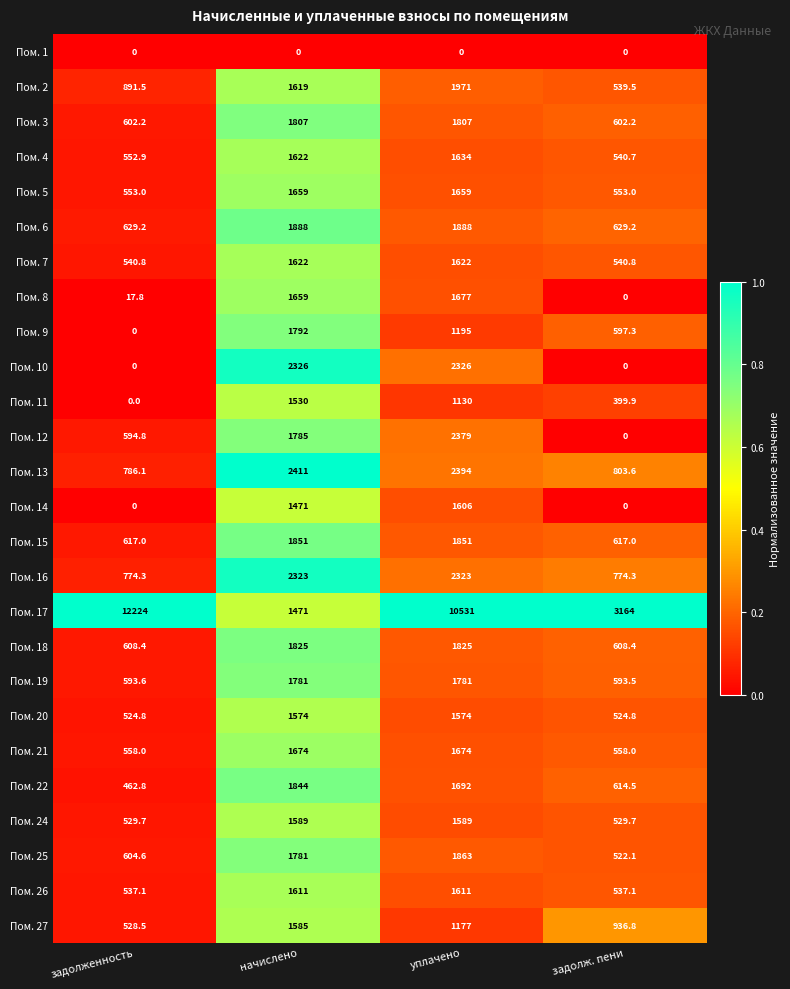

Rank the series by their maximum value, from highest to lowest.

Пом. 17, Пом. 13, Пом. 12, Пом. 10, Пом. 16, Пом. 2, Пом. 6, Пом. 25, Пом. 15, Пом. 22, Пом. 18, Пом. 3, Пом. 9, Пом. 19, Пом. 8, Пом. 21, Пом. 5, Пом. 4, Пом. 7, Пом. 26, Пом. 14, Пом. 24, Пом. 27, Пом. 20, Пом. 11, Пом. 1